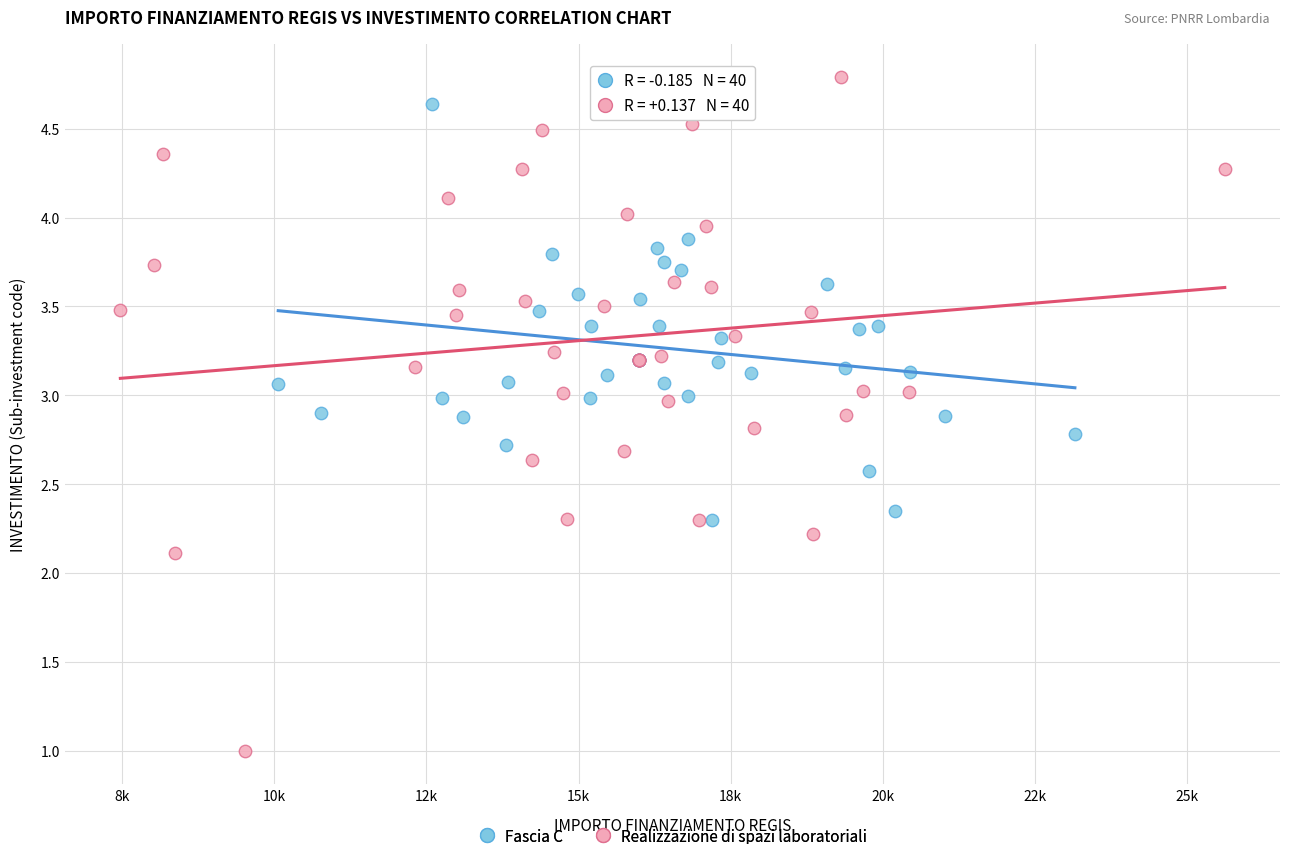

Which series contains the lowest Y value?

Realizzazione di spazi laboratoriali